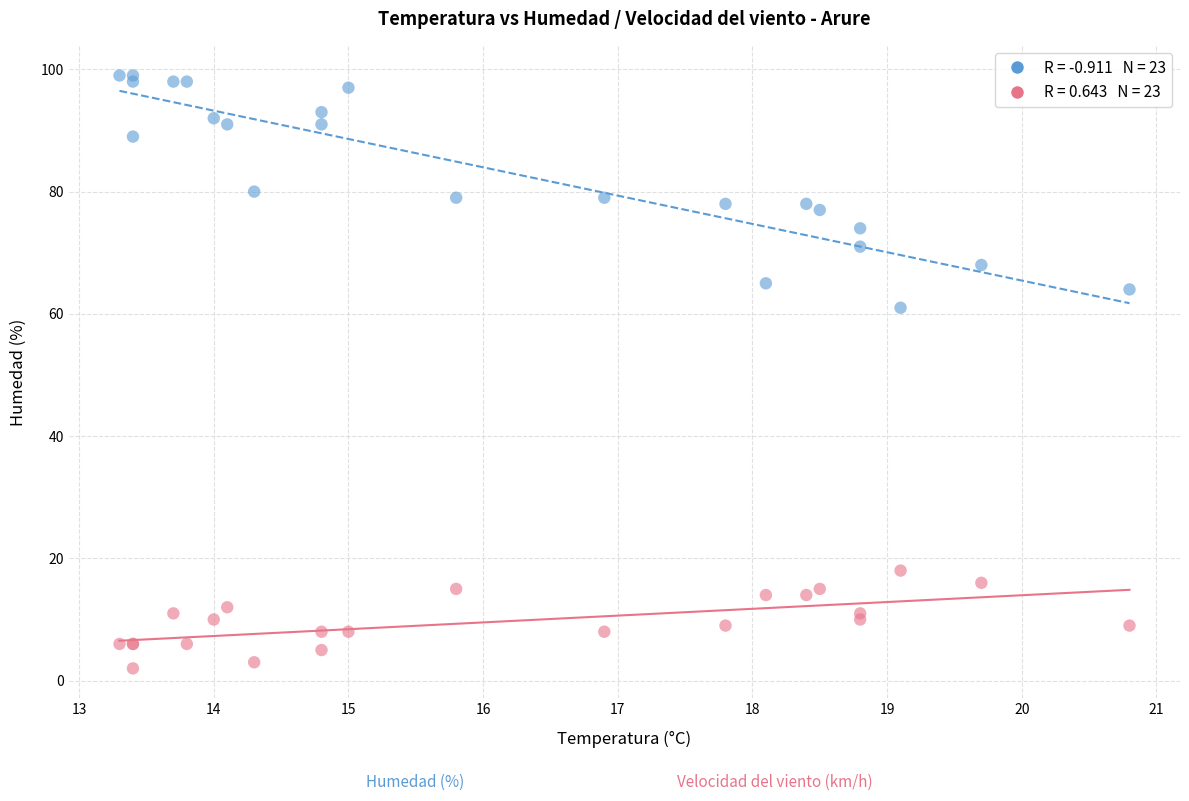

Across all series, what Y value is closest to 50?

61